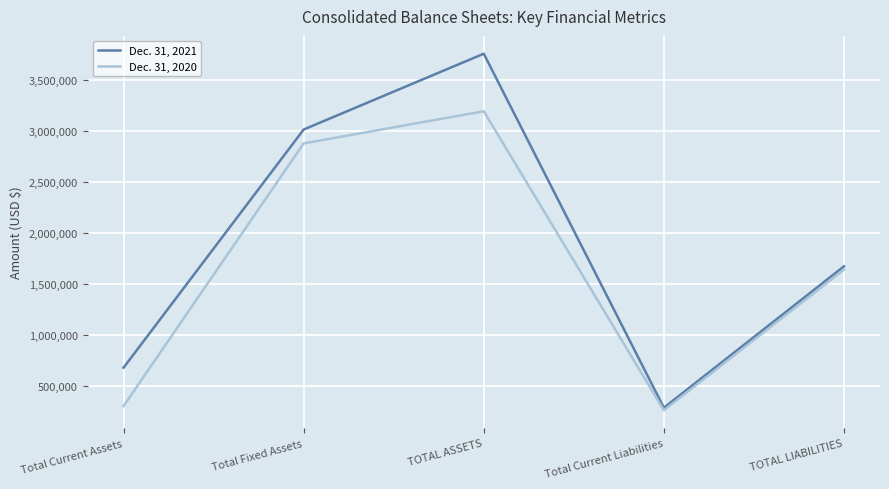

Rank the series by their average value, from lowest to highest.

Dec. 31, 2020, Dec. 31, 2021